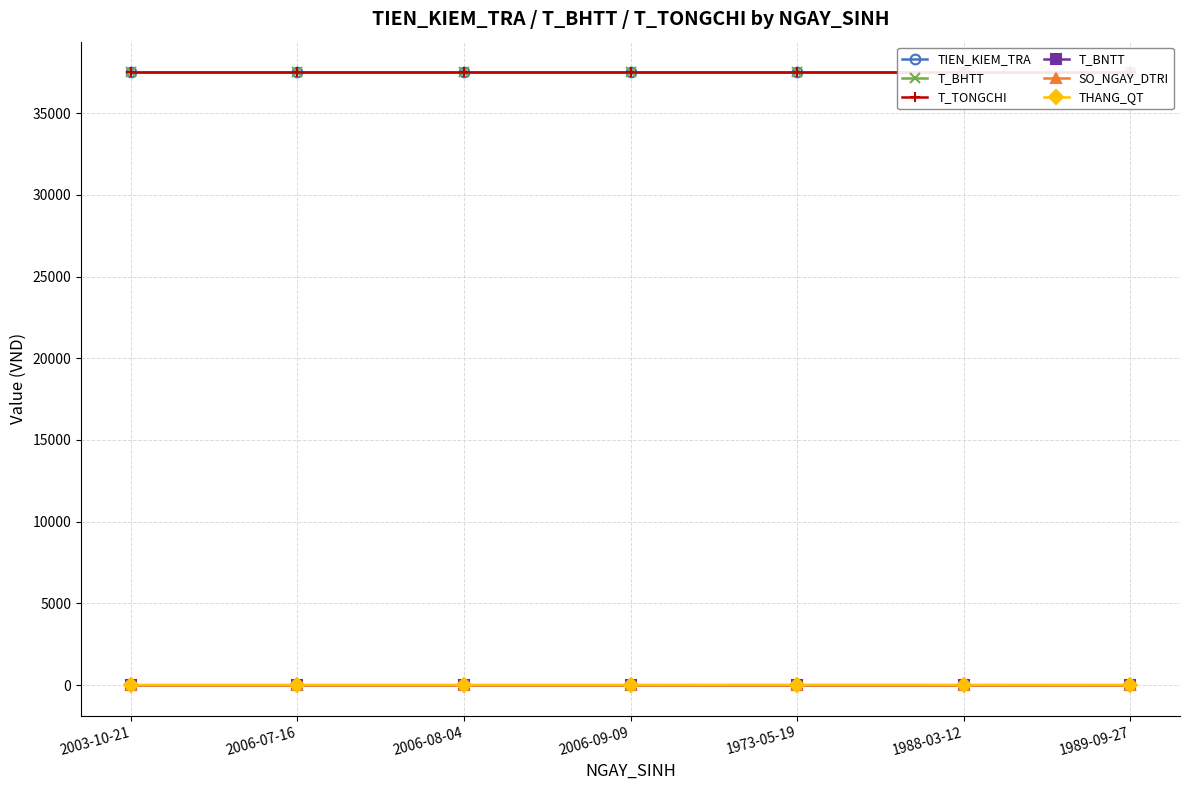

Which series changed the most between 2003-10-21 and 1973-05-19?

THANG_QT